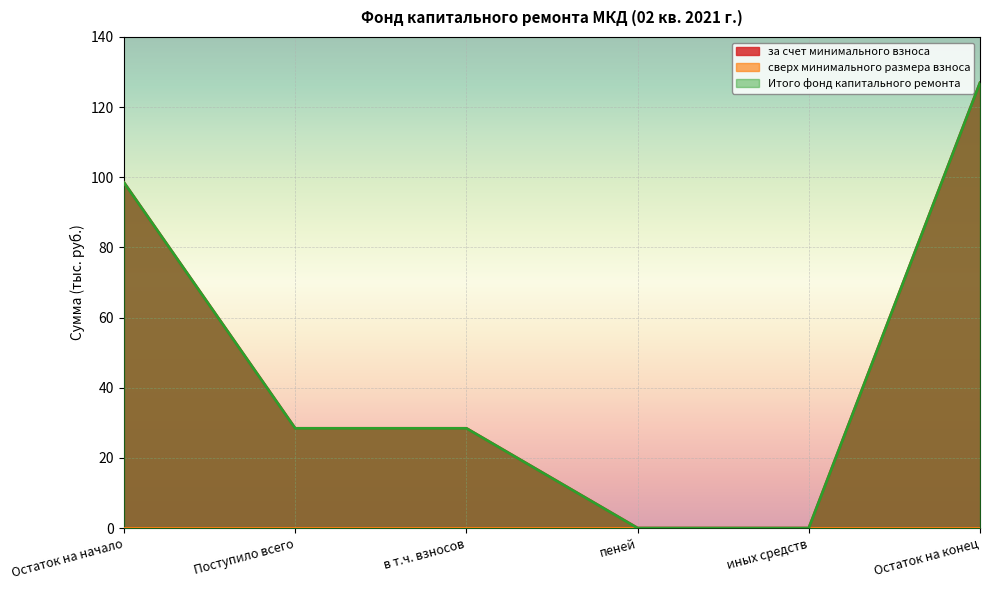

How many data points does each series have?

6